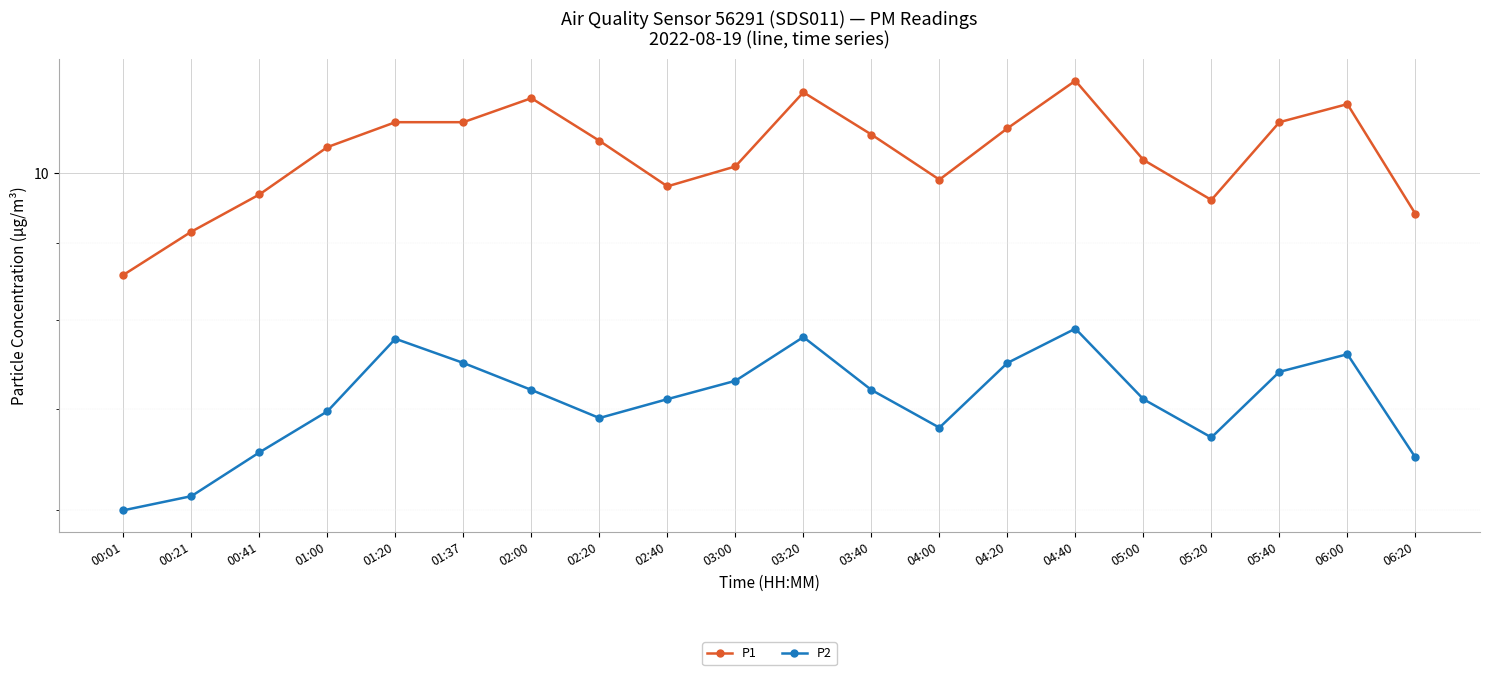

Is it true that P1 equals 12.5 at 06:20?

False